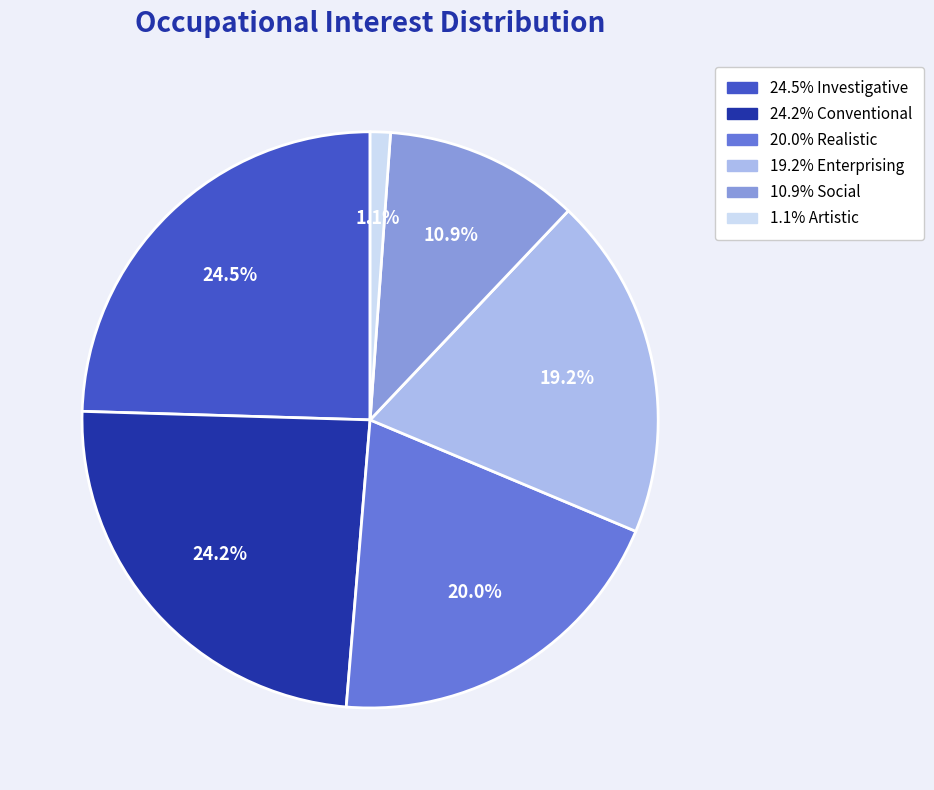

Is there any slice that represents more than half of the pie?

No